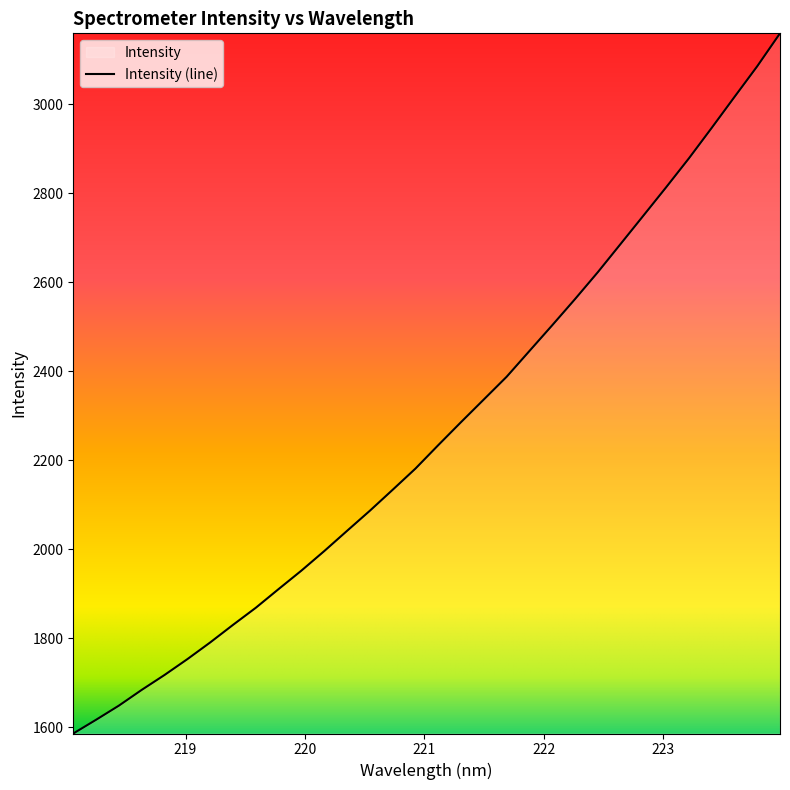

True or false: the data has more than 2 interior local peaks.

False